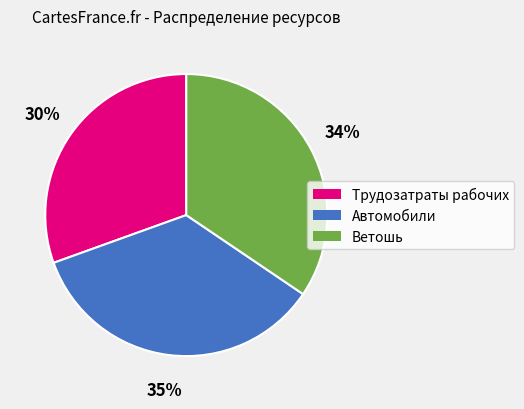

To the nearest percent, what is the combined percentage of Ветошь and Автомобили?

70%